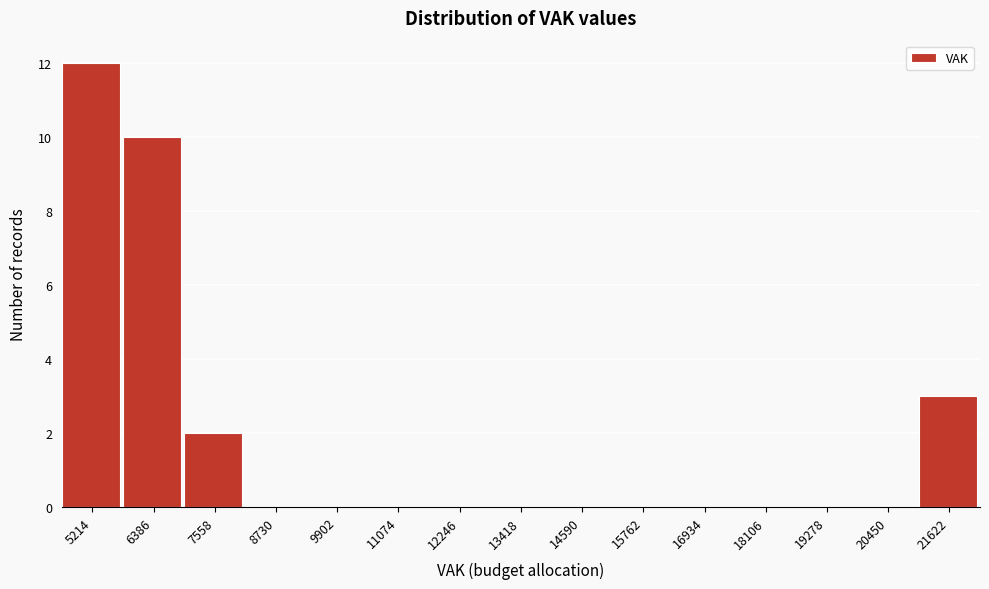

Reading left to right, what are all the values shown in this chart?

5214=12	6386=10	7558=2	8730=0	9902=0	11074=0	12246=0	13418=0	14590=0	15762=0	16934=0	18106=0	19278=0	20450=0	21622=3